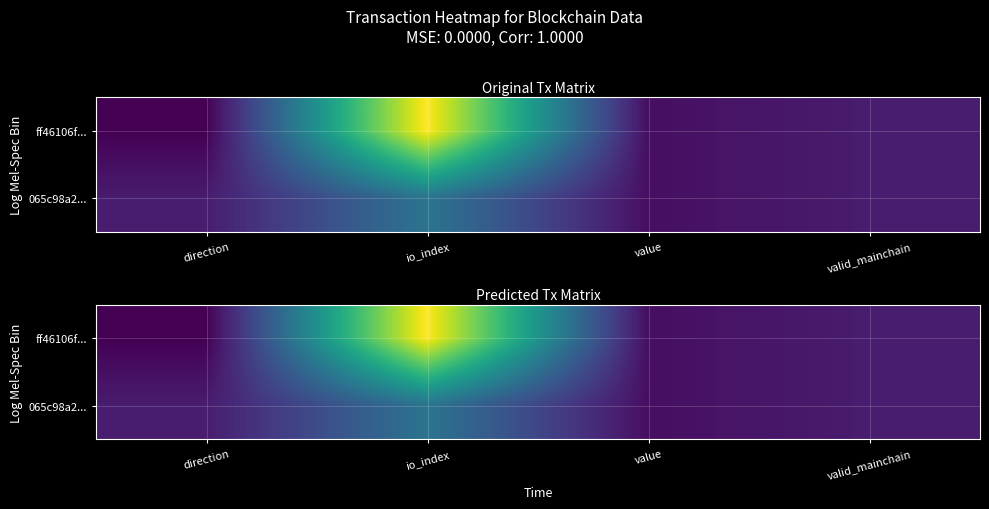

Which series has the widest spread of values?

ff46106f...